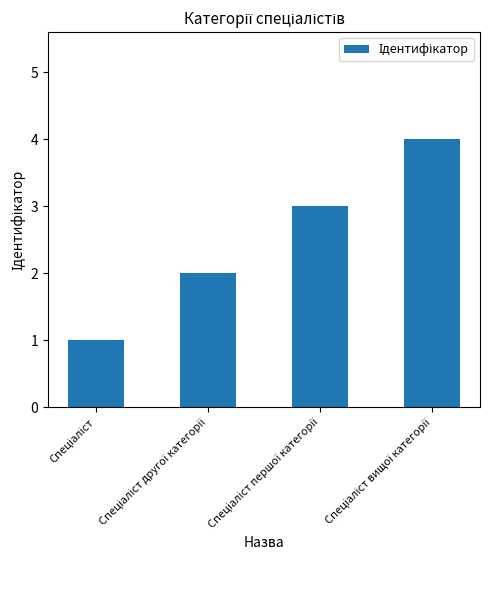

What is the sum of all values?

10